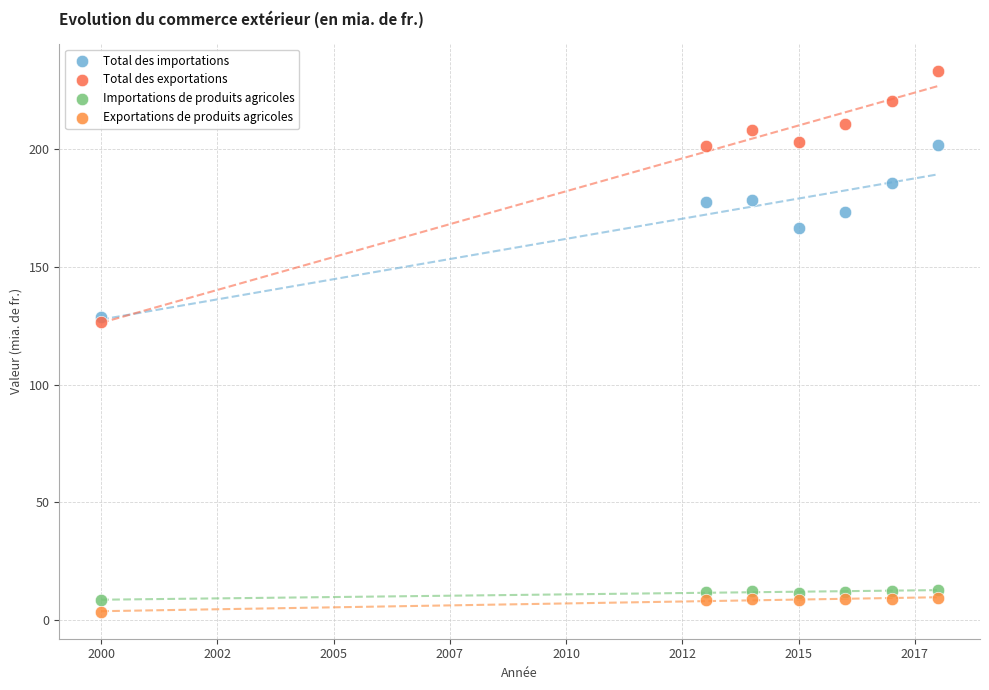

Which series reaches the minimum Y coordinate?

Exportations de produits agricoles